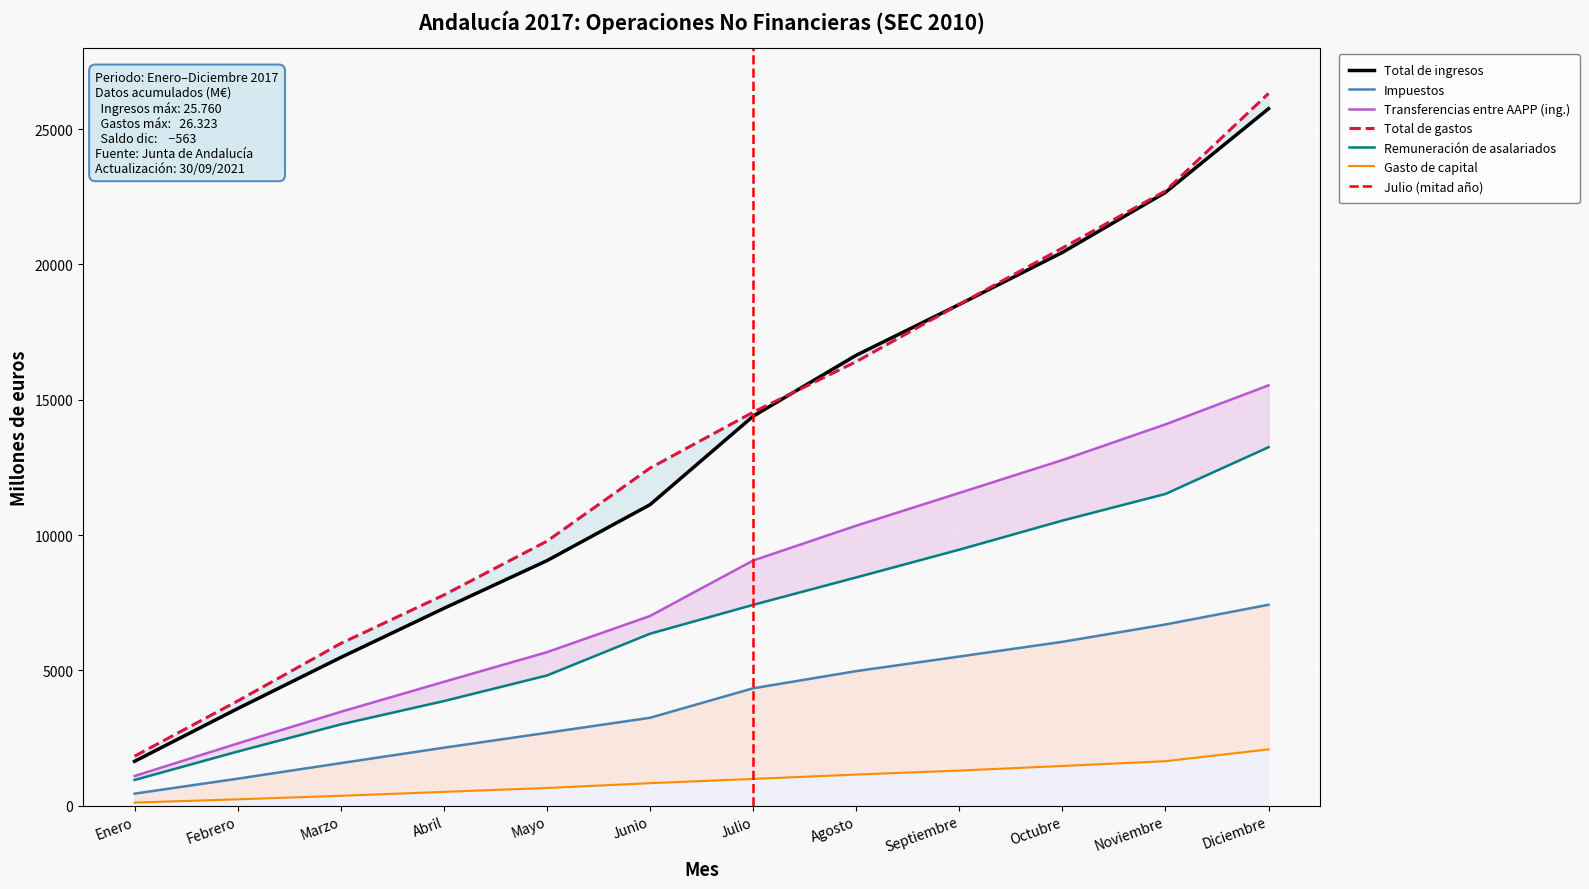

What position from the right is Septiembre?

4